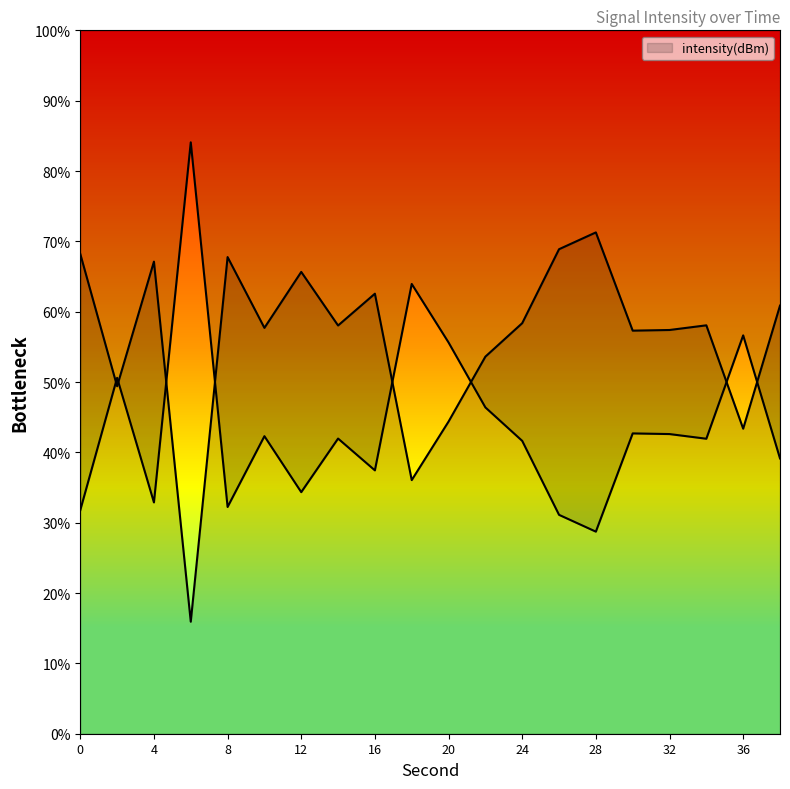

What is the sum of all values?

878.1